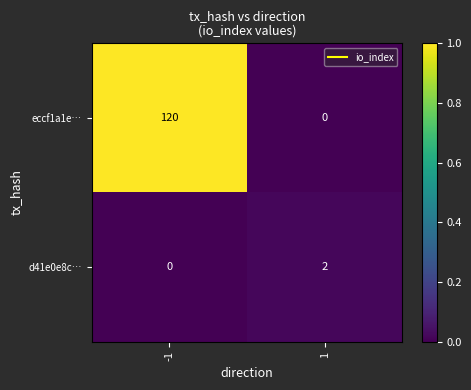

List the series in order of their peak value, lowest first.

d41e0e8c…, eccf1a1e…